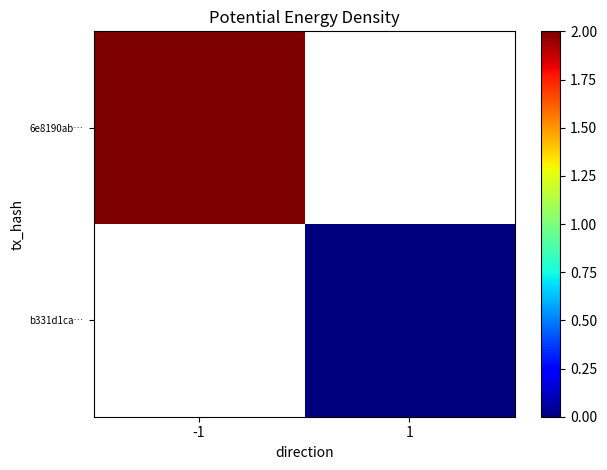

Rank the series by their average value, from highest to lowest.

6e8190ab…, b331d1ca…